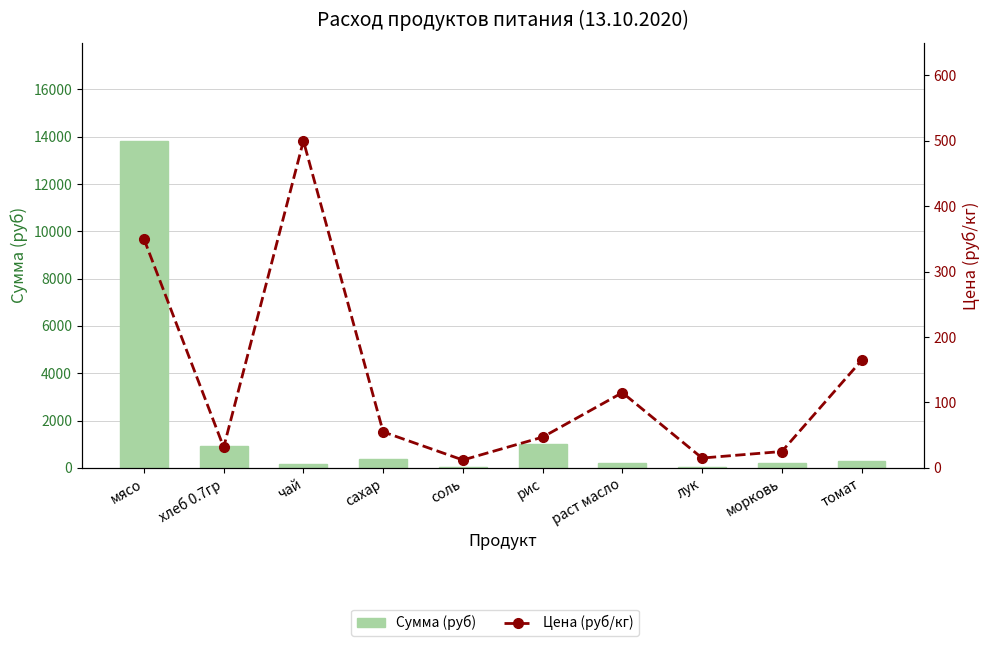

The Цена (руб/кг) series shows 55.0 at сахар. True or false?

True